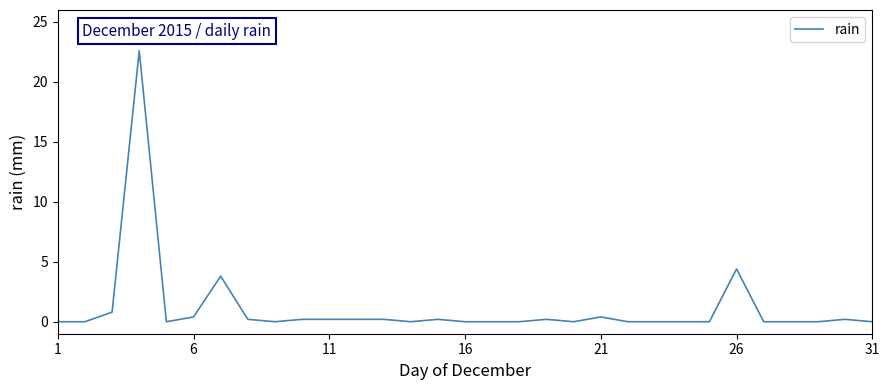

What is the difference between the second highest and minimum values?

4.4